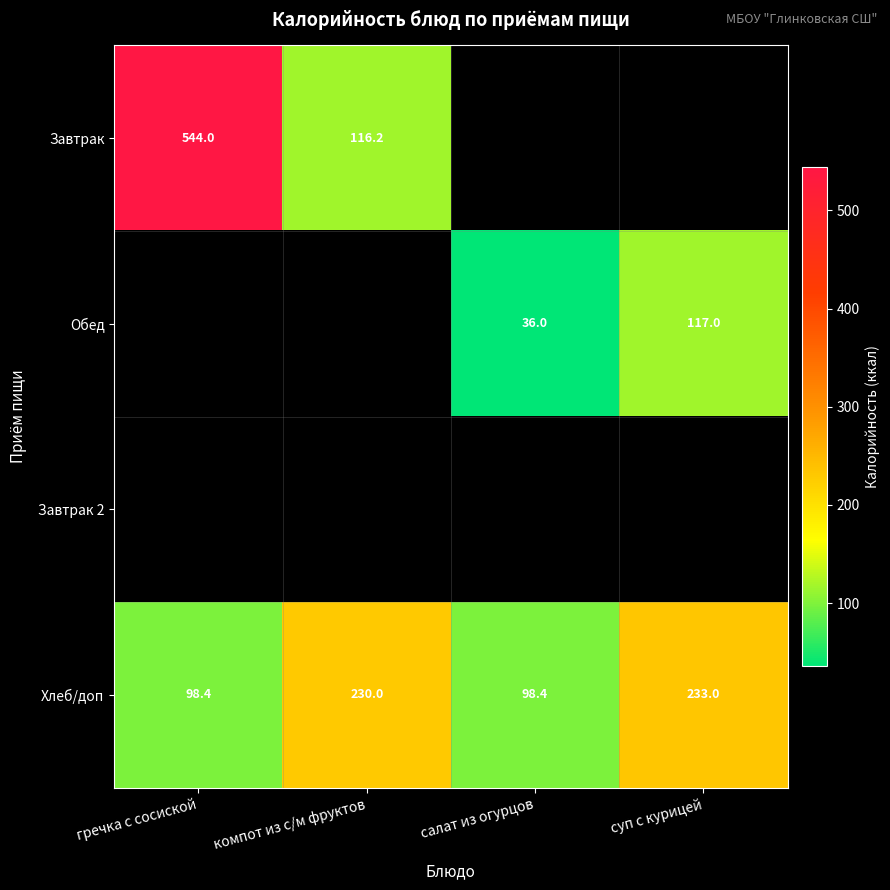

What is the minimum value shown in the chart?

36.0